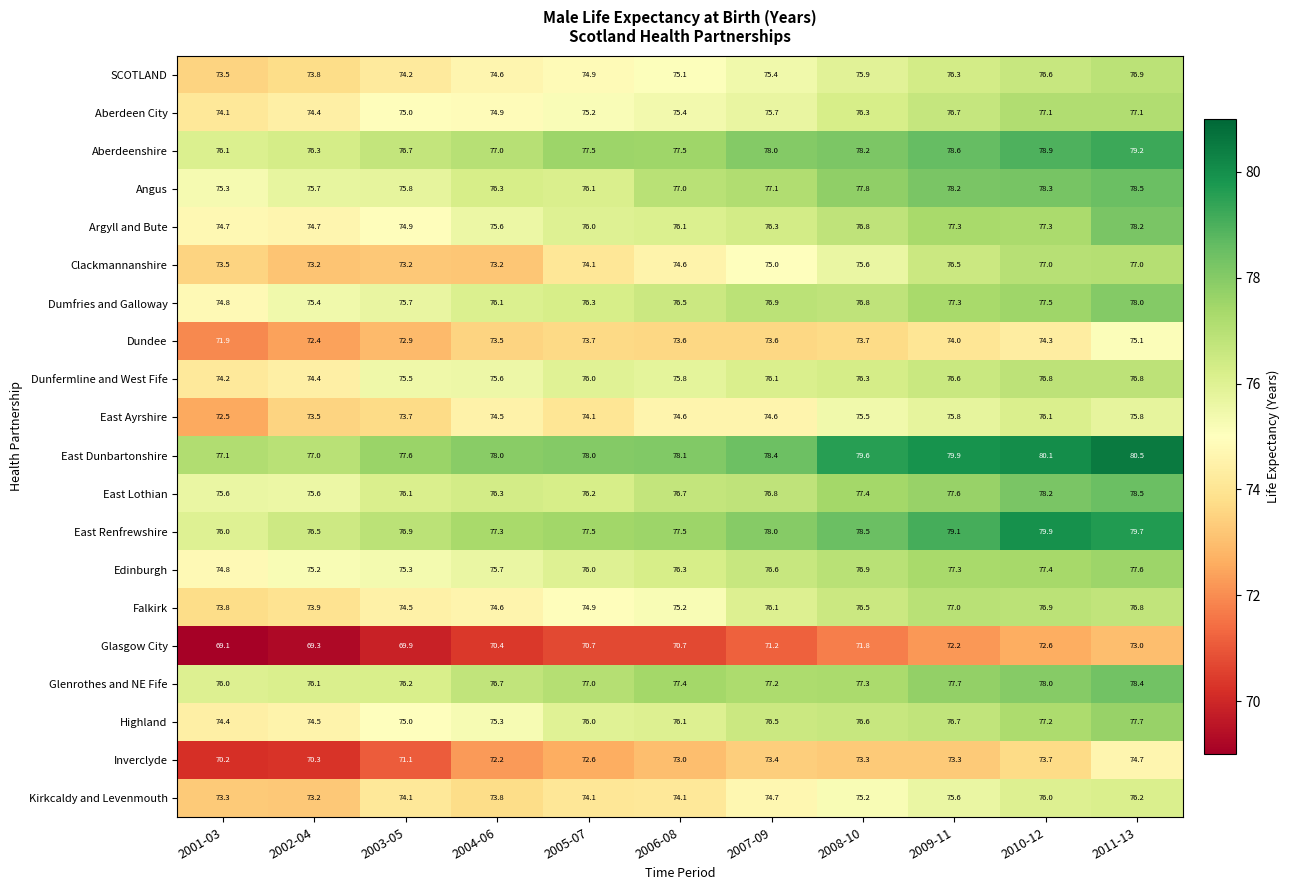

What is the minimum value shown in the chart?

69.1